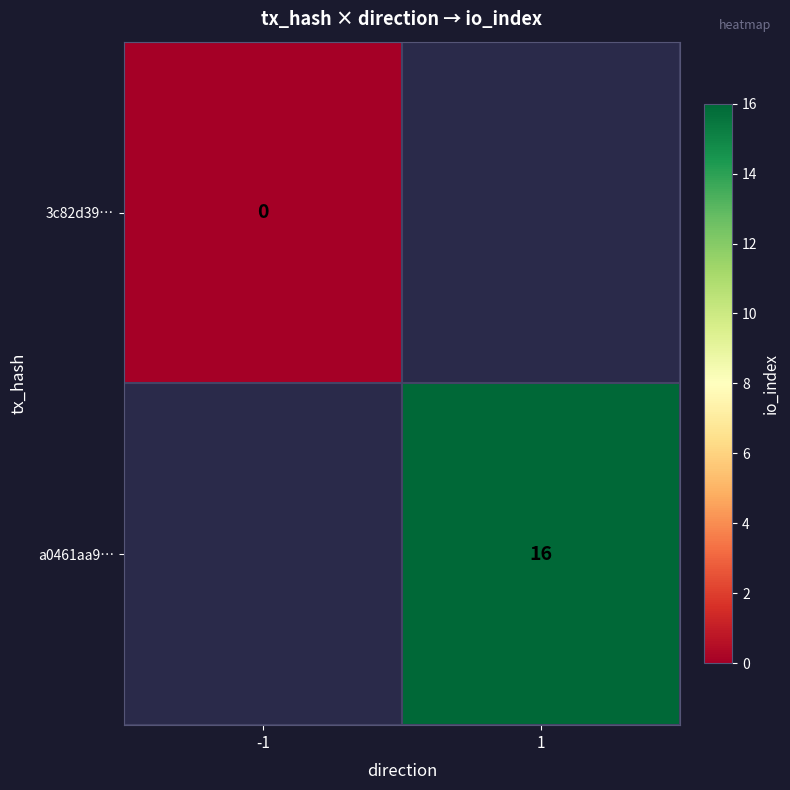

True or false: a0461aa9… has a value of 16 at 1.

True